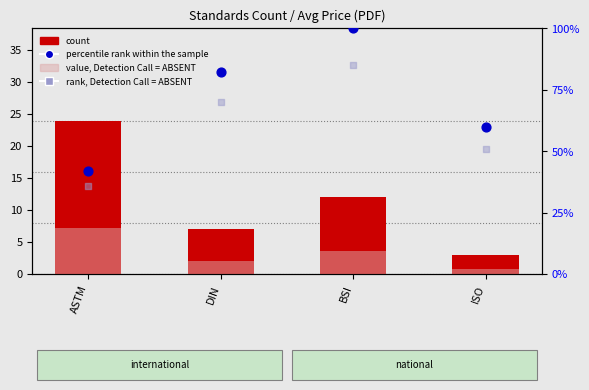

What is the total value across all series at BSI?

200.6